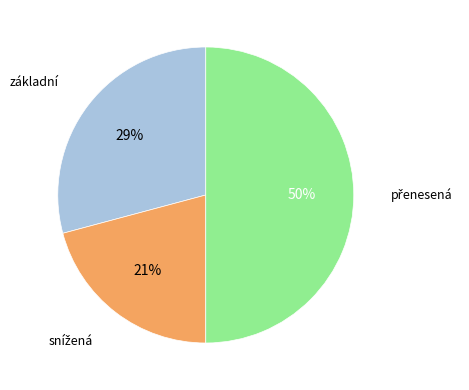

Count the number of slices in the pie.

3